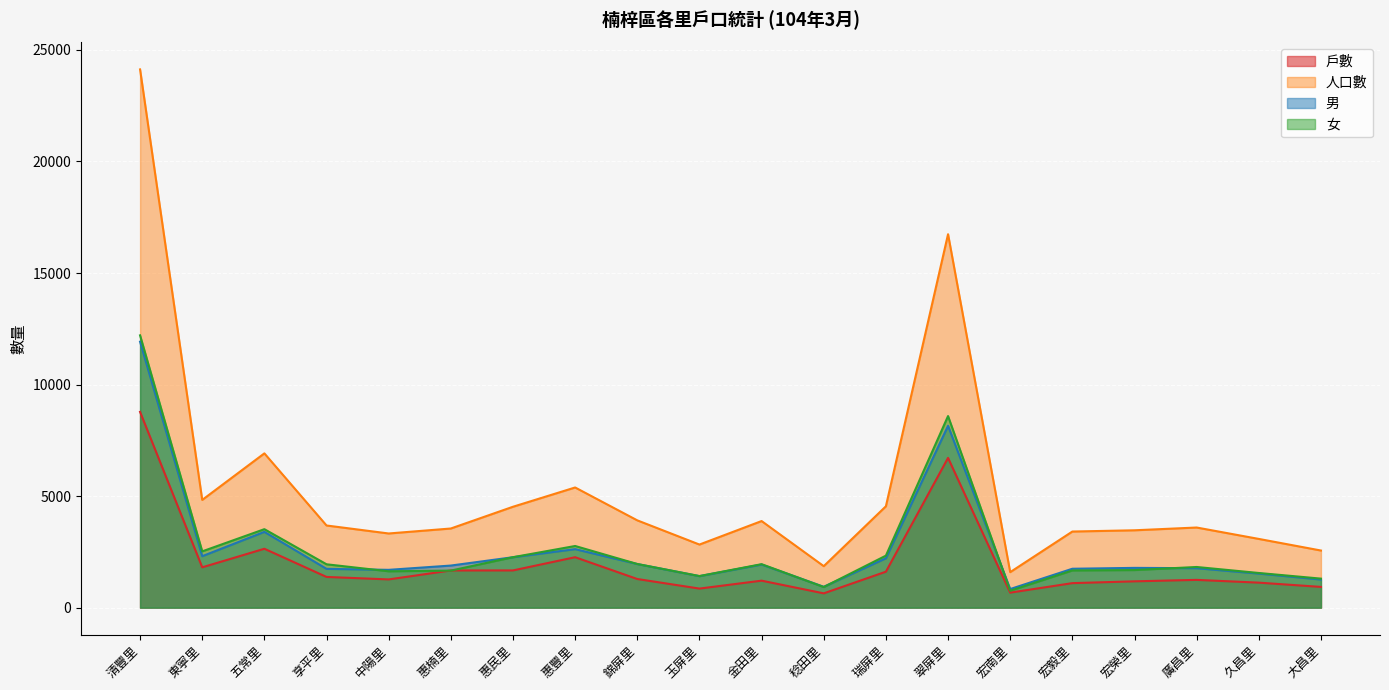

At which category does 女 reach its first local peak?

五常里